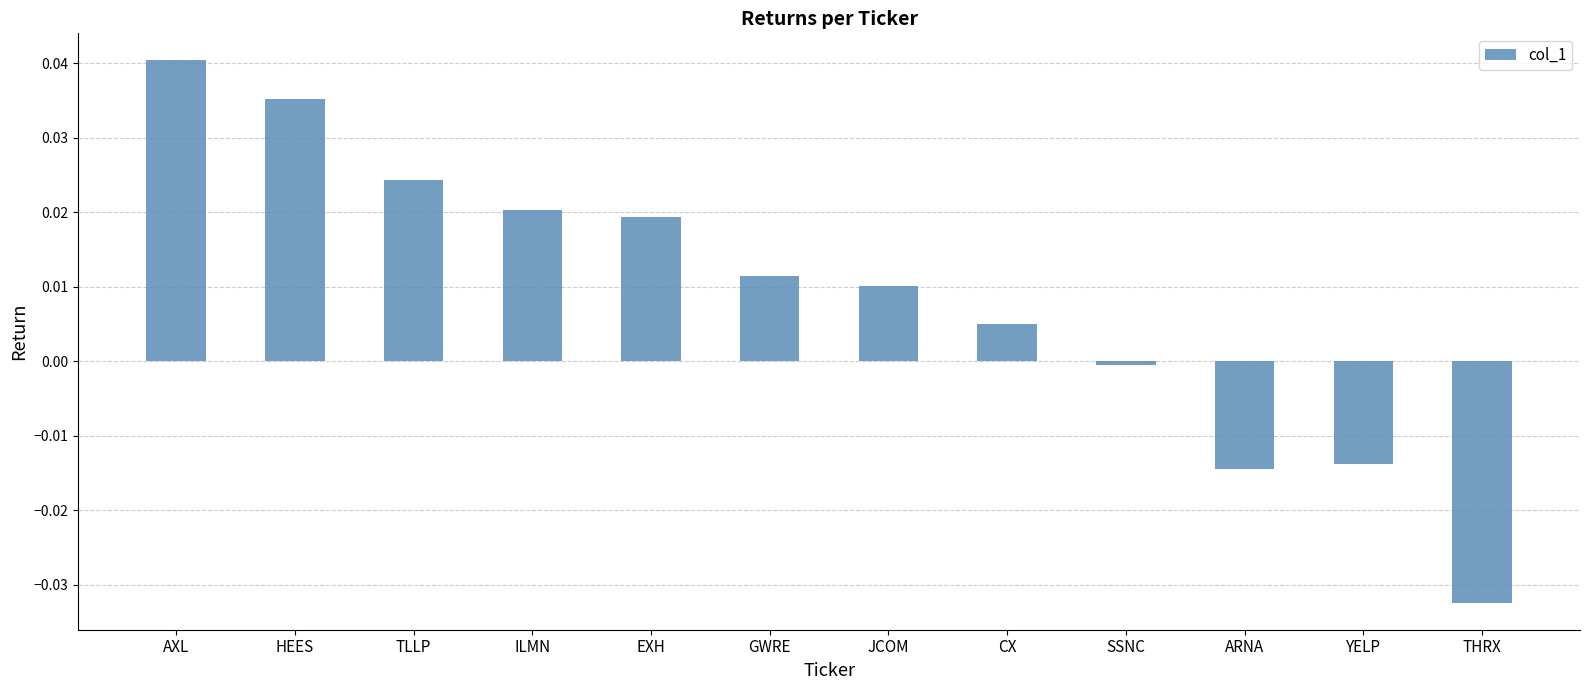

Which label corresponds to the largest value in the chart?

AXL